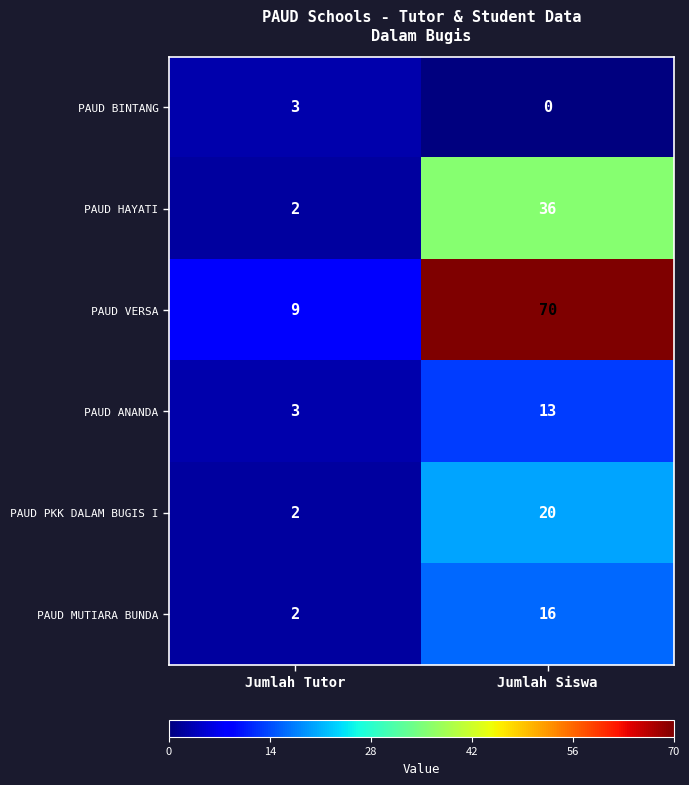

Reading left to right, what are all the values shown in this chart?

PAUD BINTANG: 3	0
PAUD HAYATI: 2	36
PAUD VERSA: 9	70
PAUD ANANDA: 3	13
PAUD PKK DALAM BUGIS I: 2	20
PAUD MUTIARA BUNDA: 2	16